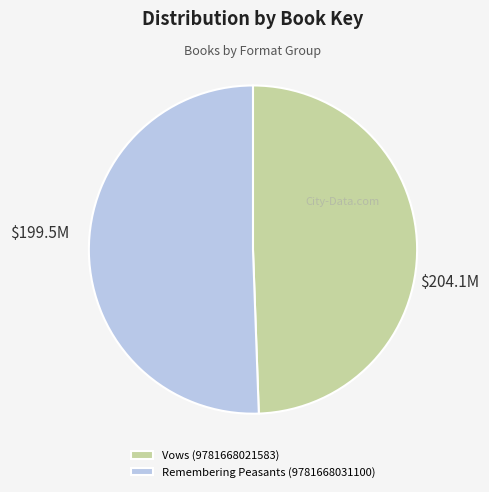

Rank the categories by value from lowest to highest.

Vows (9781668021583), Remembering Peasants (9781668031100)